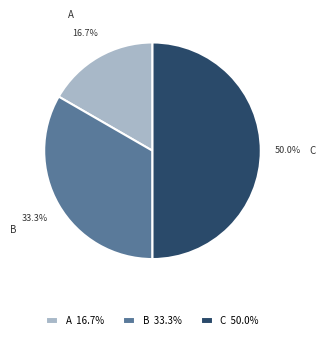

Which category has the smallest portion of the pie?

A